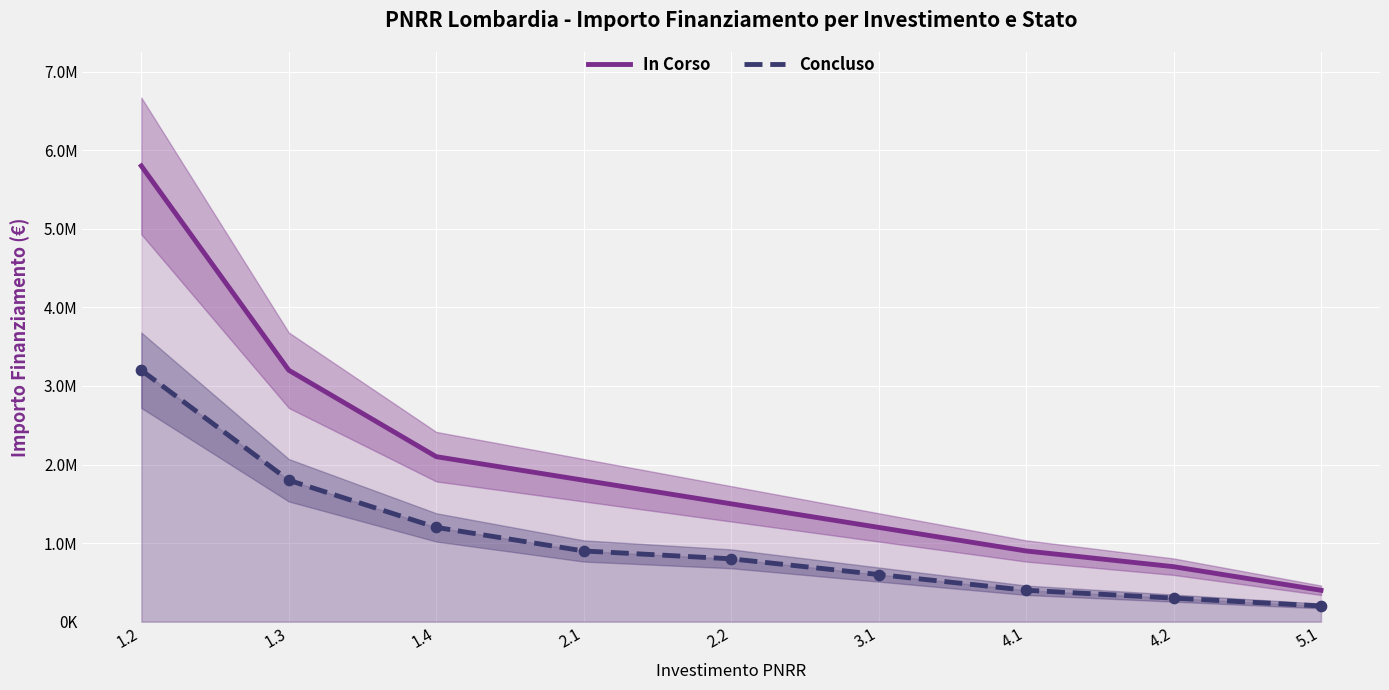

What is the total value across all series at 1.3?

5000000